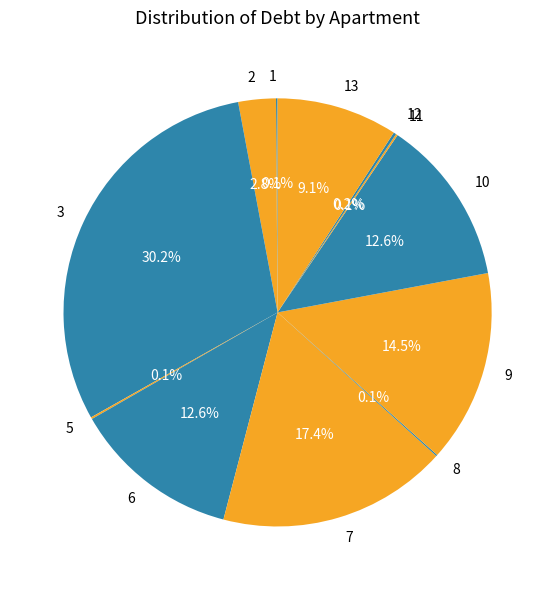

Which category has the biggest portion of the pie?

3